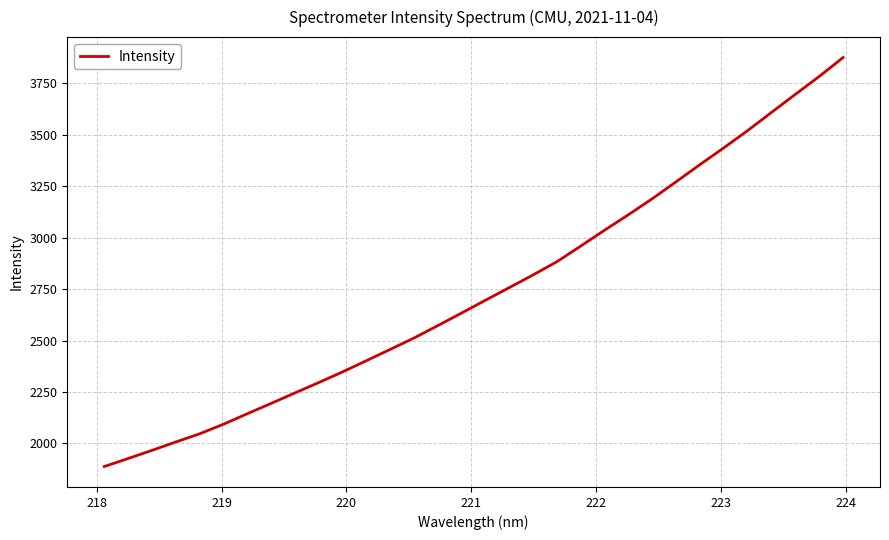

What is the smallest value displayed?

1887.9